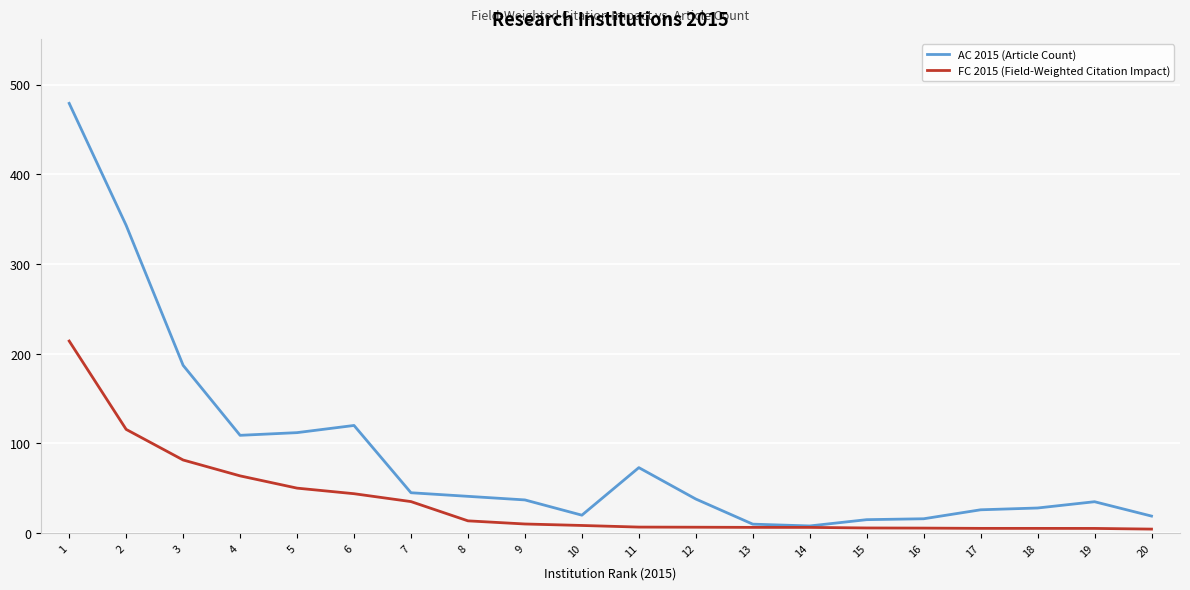

Rank the series by their maximum value, from highest to lowest.

AC 2015 (Article Count), FC 2015 (Field-Weighted Citation Impact)